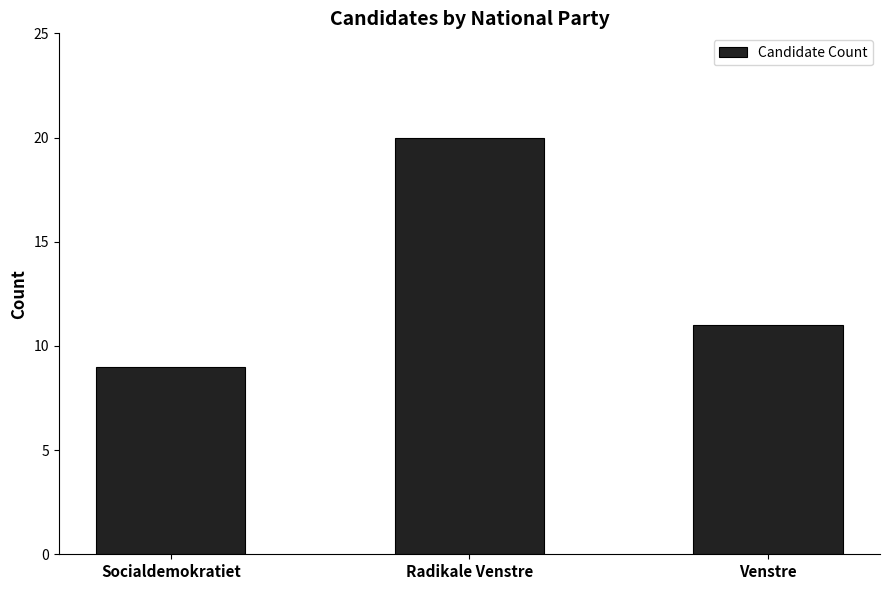

How many data points does each series have?

3